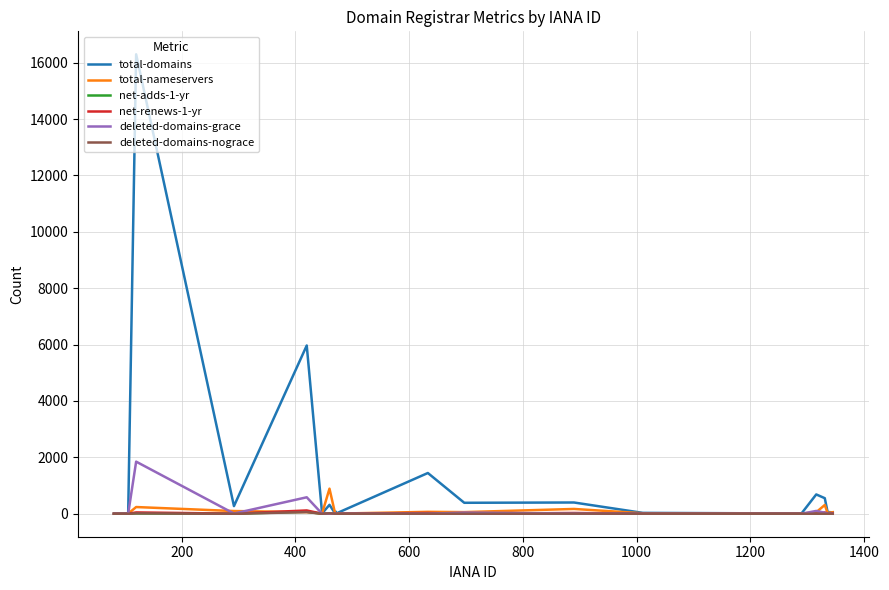

What is the greatest value displayed?

16295